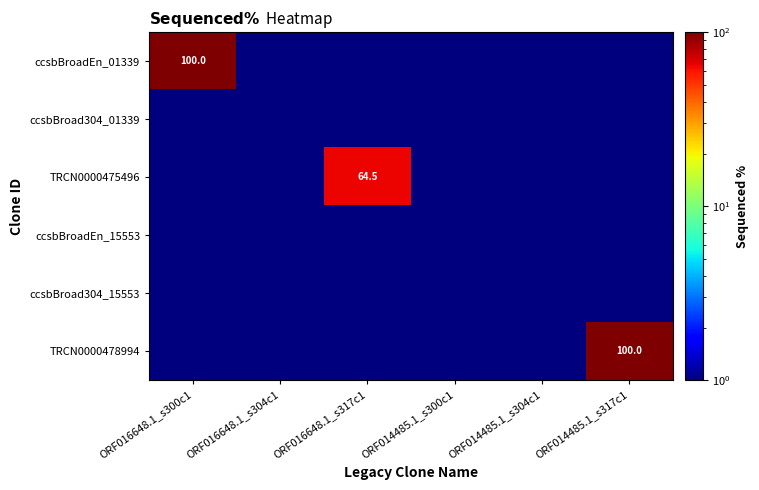

Between ORF016648.1_s317c1 and ORF014485.1_s300c1, which series saw the biggest shift?

TRCN0000475496